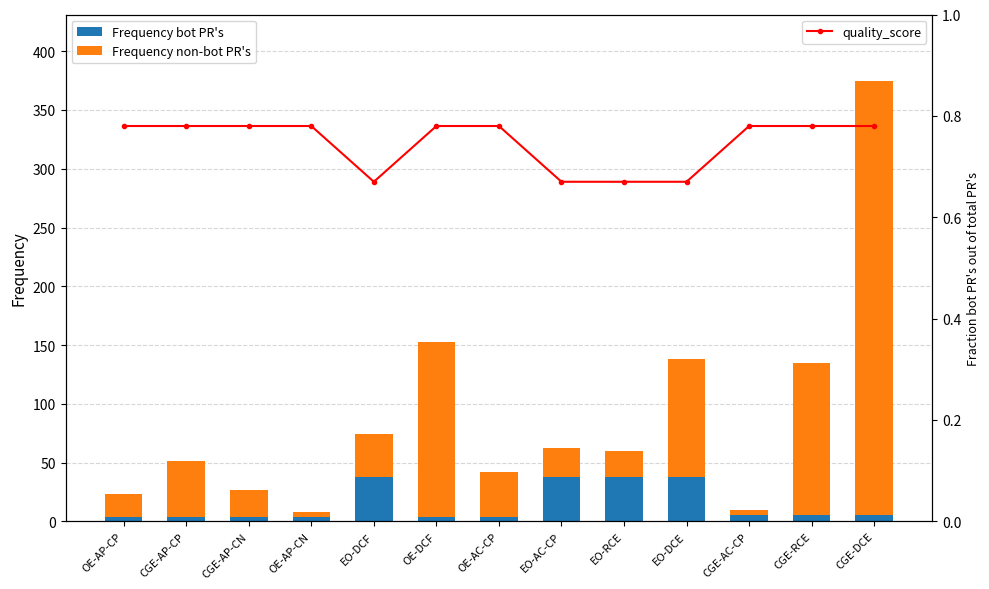

Reading right to left, list all the values displayed in this chart.

resources_count: 5.0	5.0	5.0	38.0	38.0	38.0	4.0	4.0	38.0	4.0	4.0	4.0	4.0
metric.views: 370.0	130.0	5.0	100.0	22.0	24.0	38.0	149.0	36.0	4.0	23.0	47.0	19.0
quality_score: 0.8	0.8	0.8	0.7	0.7	0.7	0.8	0.8	0.7	0.8	0.8	0.8	0.8